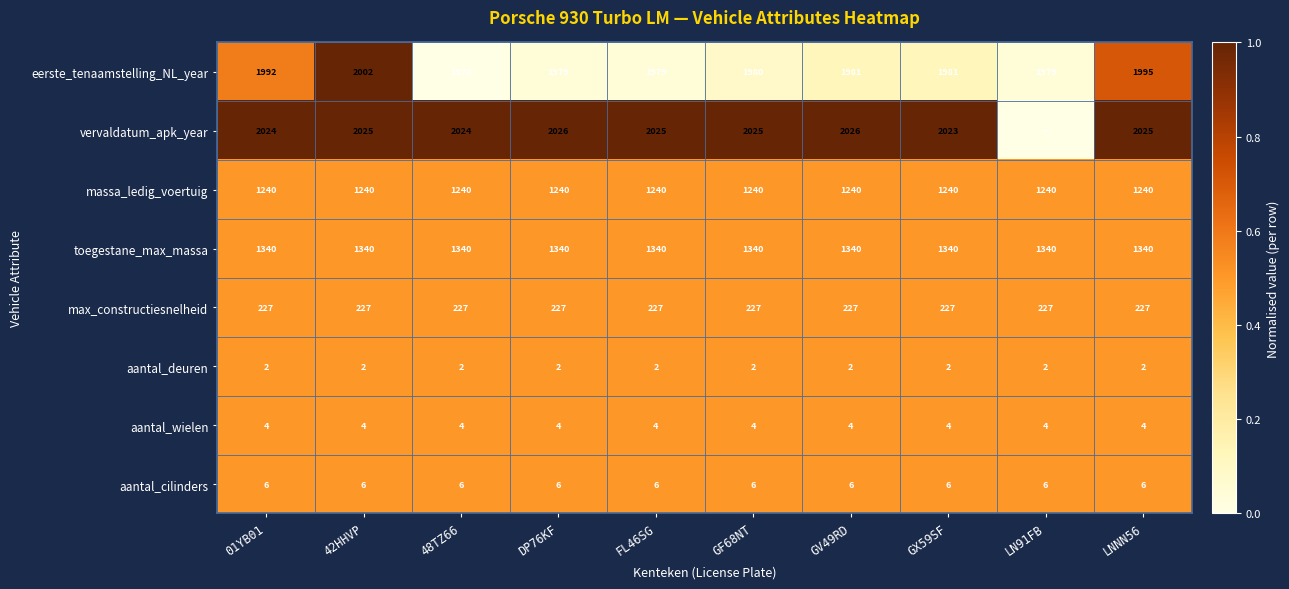

True or false: max_constructiesnelheid has a value of 227 at LNNN56.

True